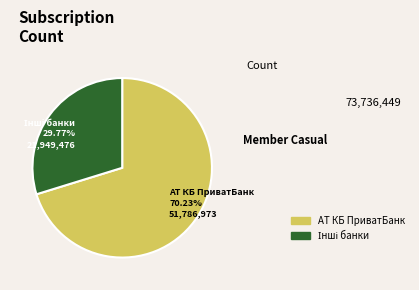

What is the largest slice in the pie chart?

АТ КБ ПриватБанк